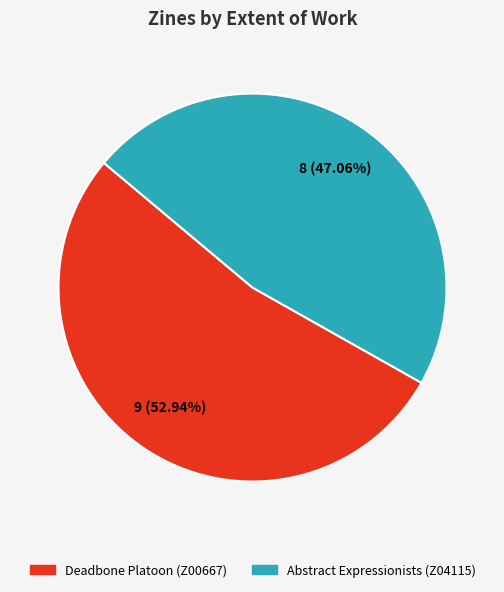

Combined, what portion of the pie is Deadbone Platoon (Z00667) and Abstract Expressionists (Z04115)?

100.0%